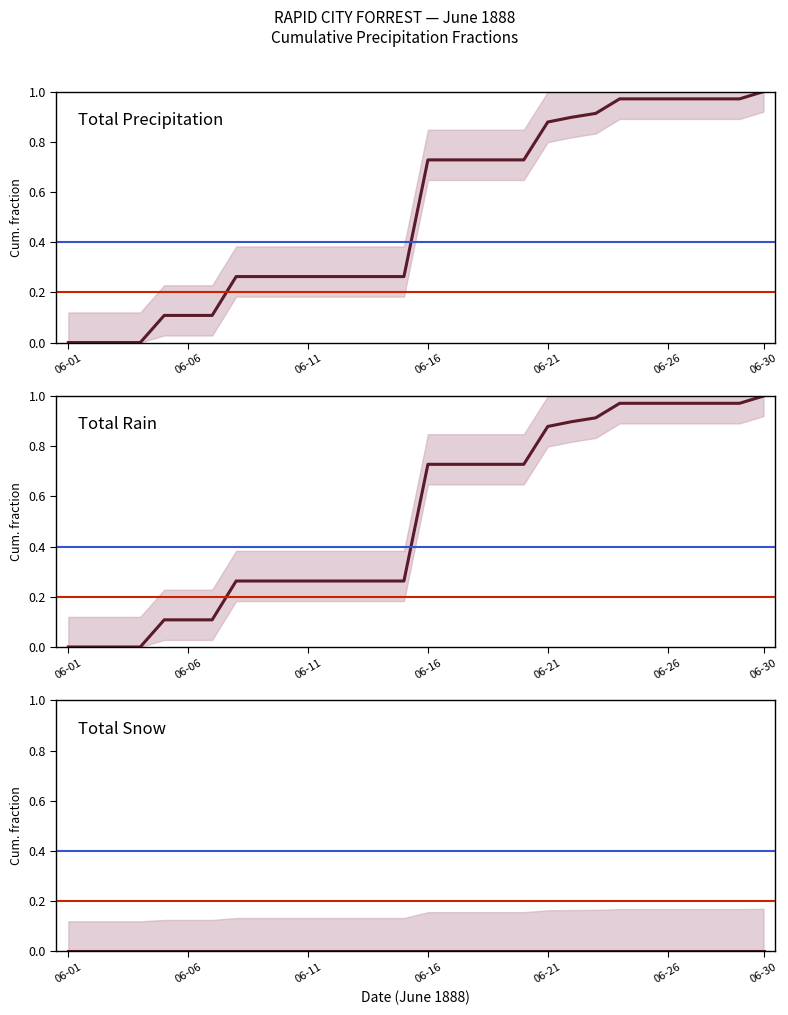

Reading left to right, extract all data points from this chart.

Total Precipitation: 0.0	0.0	0.0	0.0	0.1	0.1	0.1	0.3	0.3	0.3	0.3	0.3	0.3	0.3	0.3	0.7	0.7	0.7	0.7	0.7	0.9	0.9	0.9	1.0	1.0	1.0	1.0	1.0	1.0	1.0
Total Rain: 0.0	0.0	0.0	0.0	0.1	0.1	0.1	0.3	0.3	0.3	0.3	0.3	0.3	0.3	0.3	0.7	0.7	0.7	0.7	0.7	0.9	0.9	0.9	1.0	1.0	1.0	1.0	1.0	1.0	1.0
Total Snow: 0.0	0.0	0.0	0.0	0.0	0.0	0.0	0.0	0.0	0.0	0.0	0.0	0.0	0.0	0.0	0.0	0.0	0.0	0.0	0.0	0.0	0.0	0.0	0.0	0.0	0.0	0.0	0.0	0.0	0.0